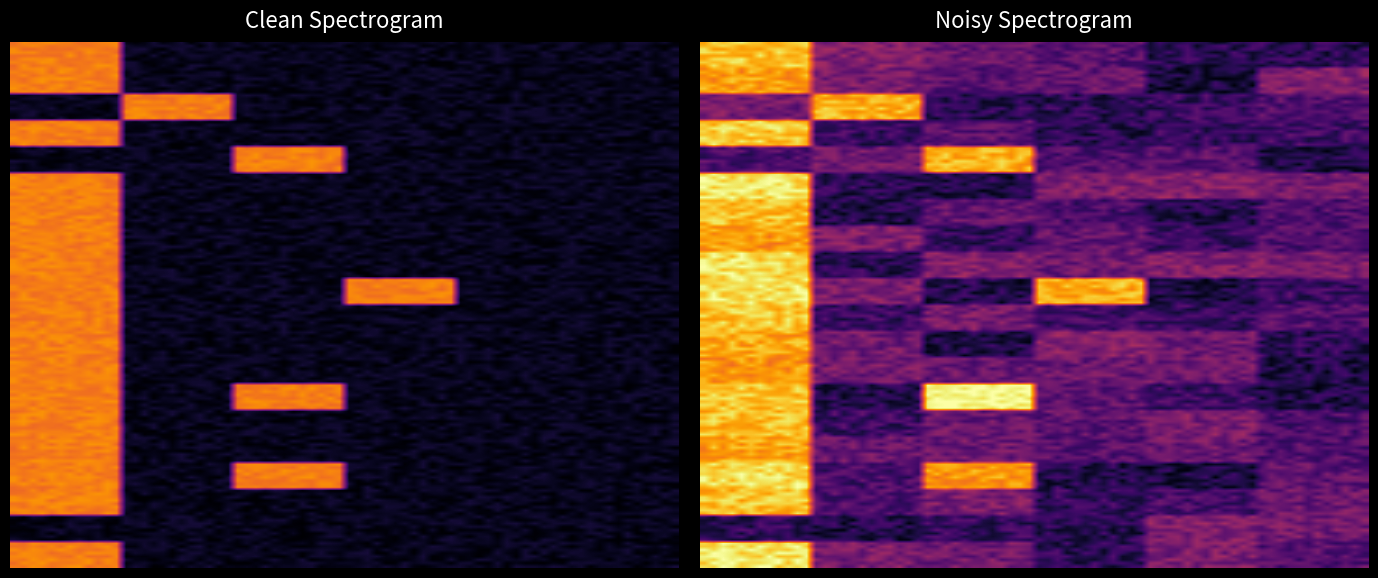

Which series has the largest total across all categories?

00014